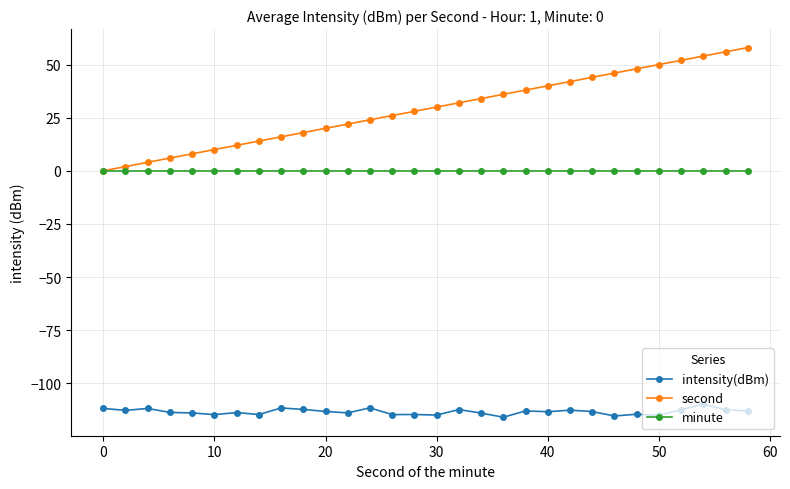

Which series has the largest range (max minus min)?

second